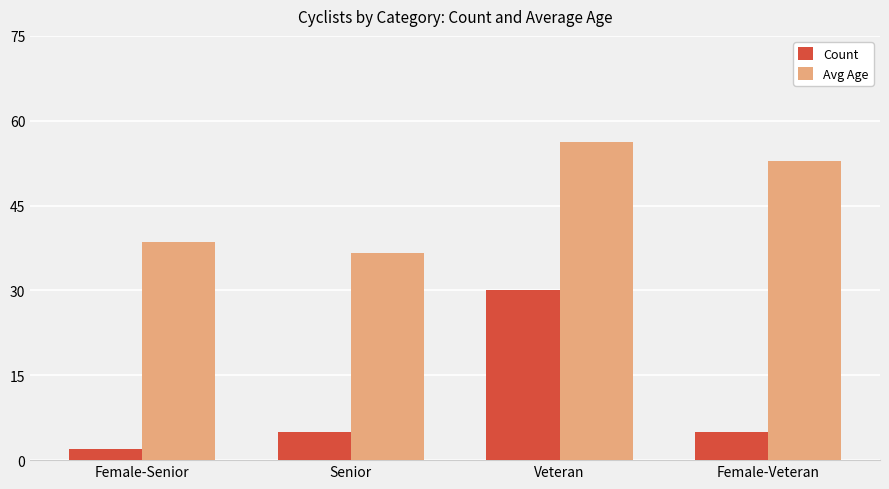

Are the bars horizontal?

No